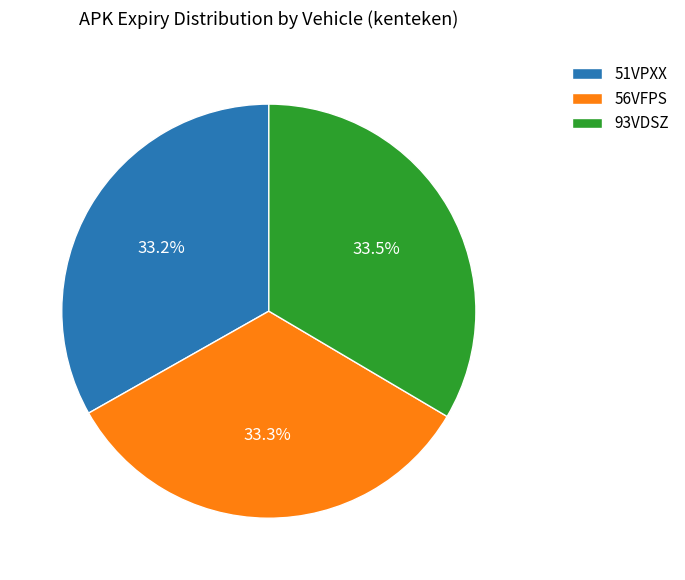

How many segments does this pie chart have?

3